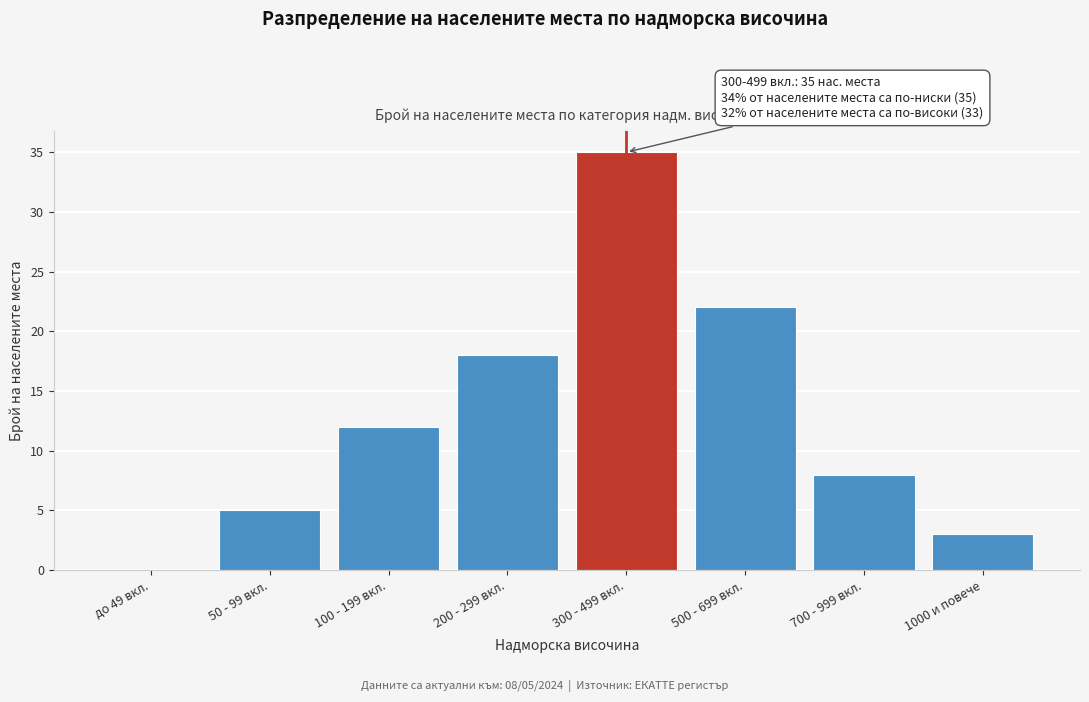

Reading left to right, extract all data points from this chart.

до 49 вкл.=0	50 - 99 вкл.=5	100 - 199 вкл.=12	200 - 299 вкл.=18	300 - 499 вкл.=35	500 - 699 вкл.=22	700 - 999 вкл.=8	1000 и повече=3